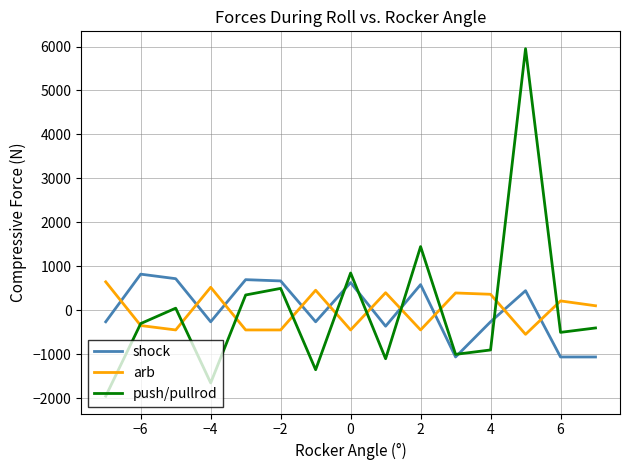

What is the lowest value of the push/pullrod series?

-1950.0